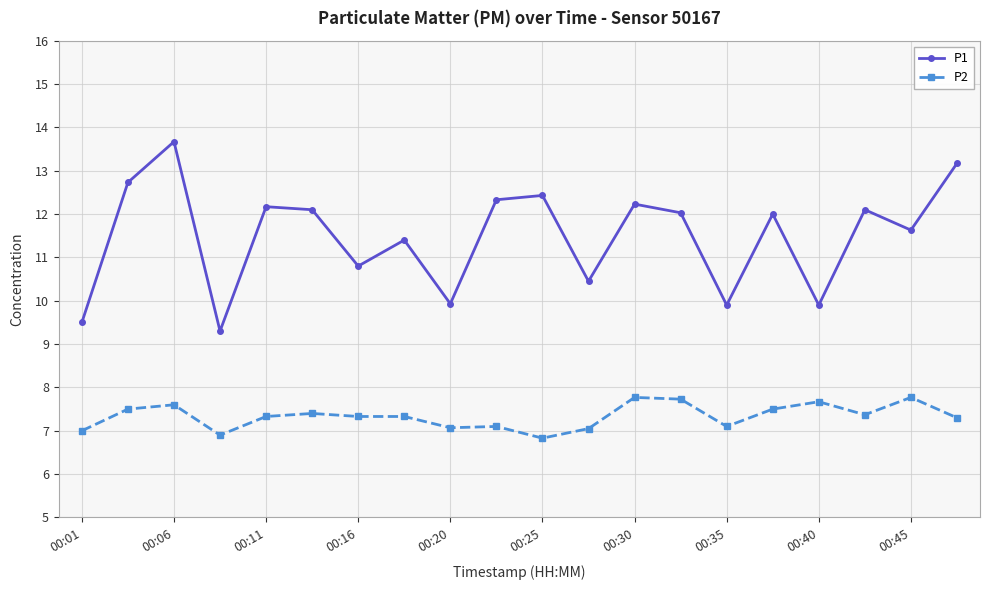

How many lines are shown in the chart?

2